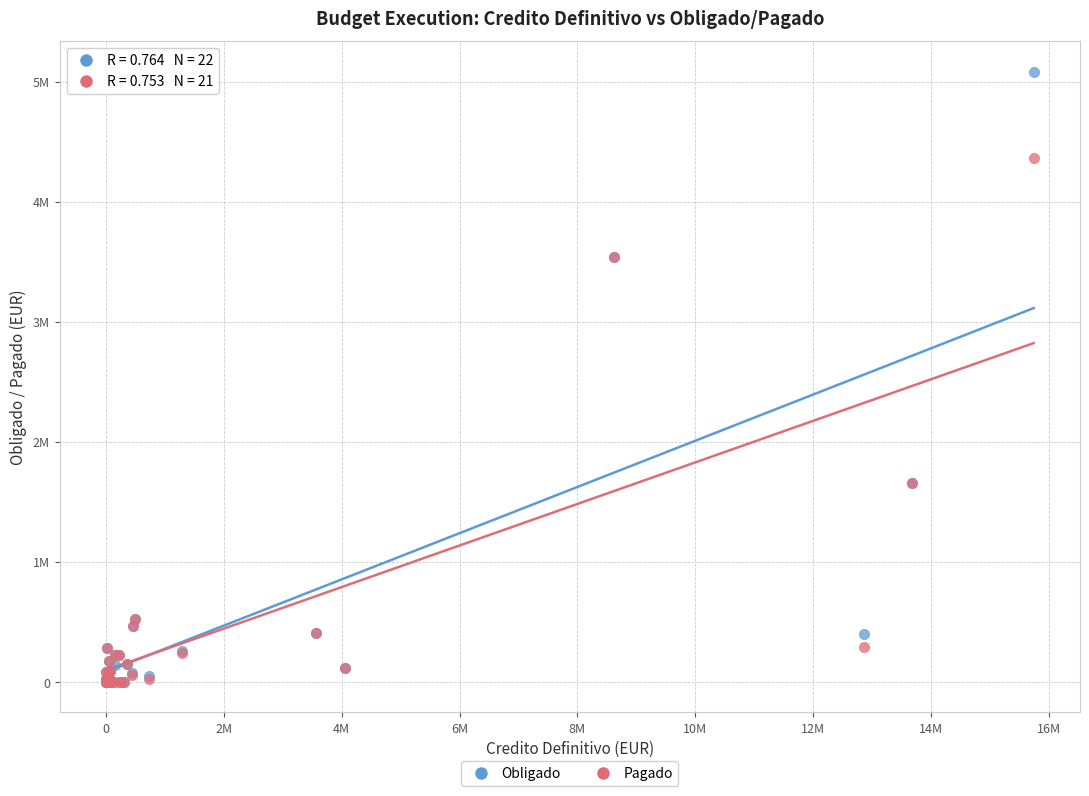

Which series has the largest Y range (max minus min)?

Obligado